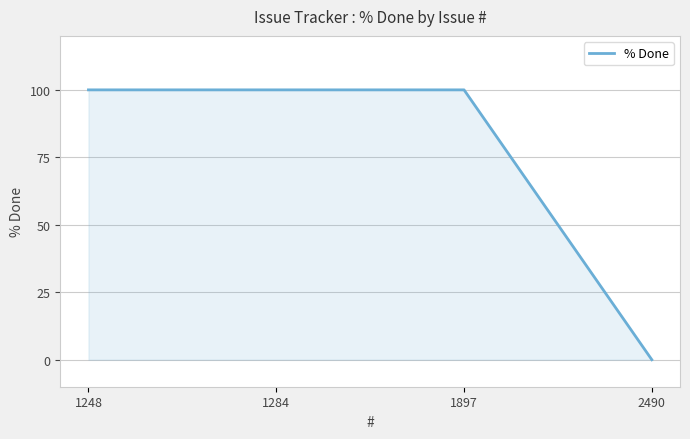

Between 1248 and 2490, which is larger?

1248